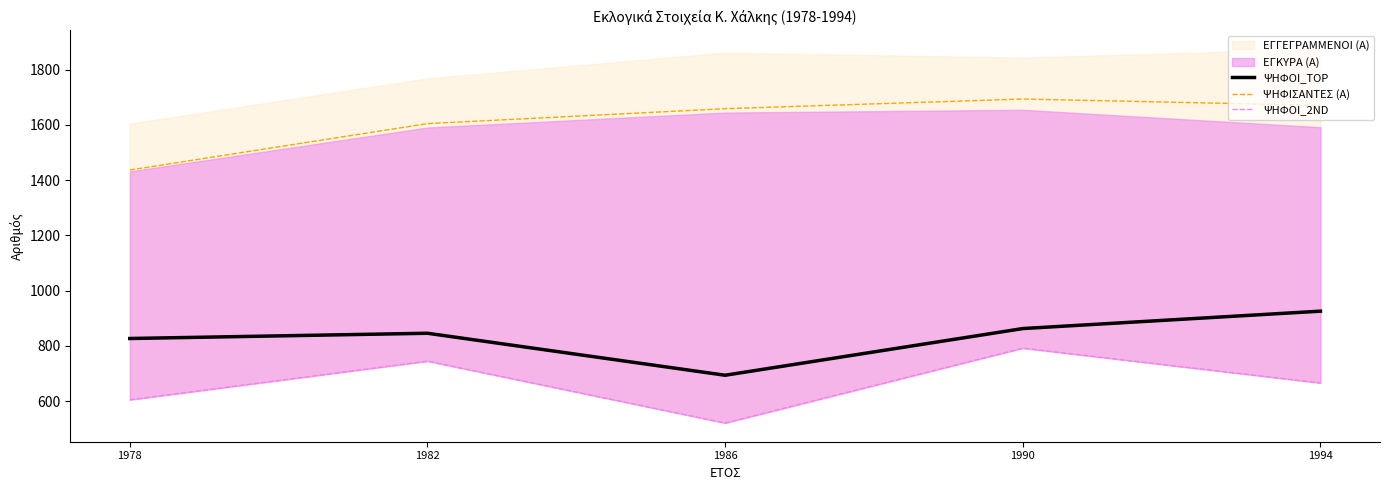

What is the difference between the maximum and minimum values in the ΨΗΦΟΙ_TOP series?

232